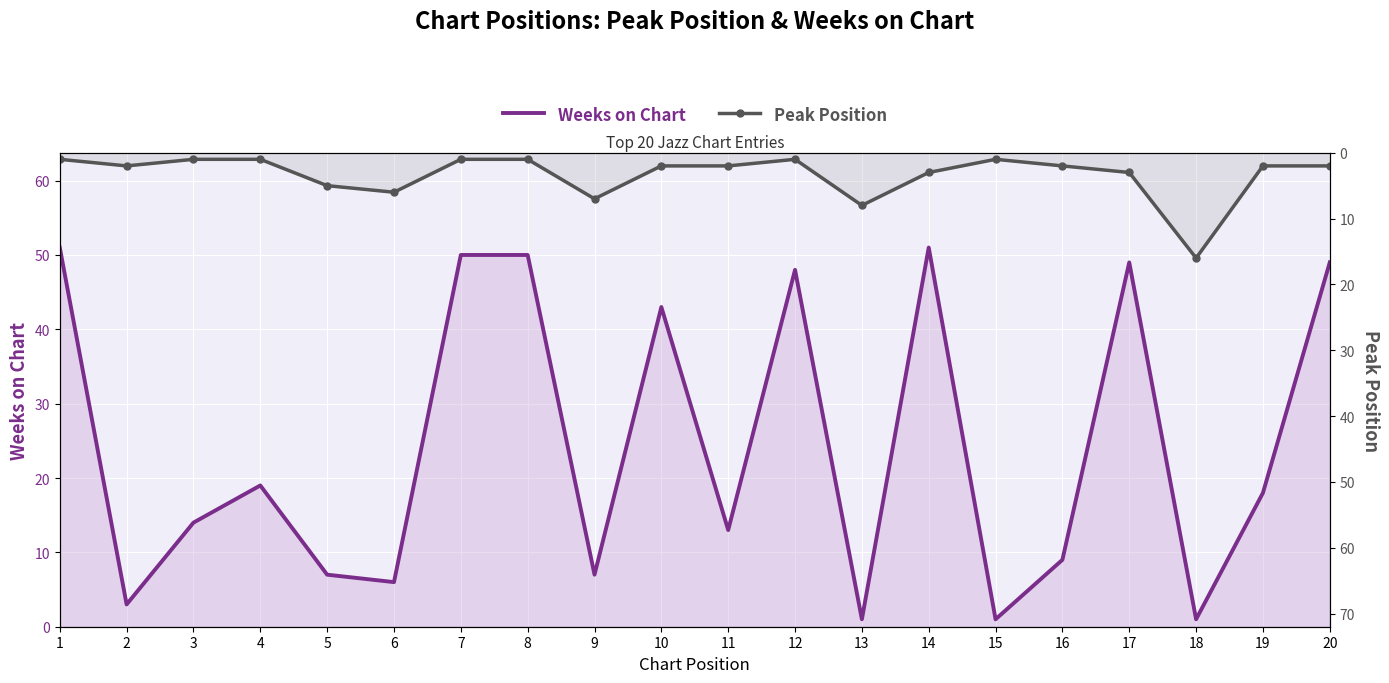

How many data points in Weeks on Chart are less than 18?

10